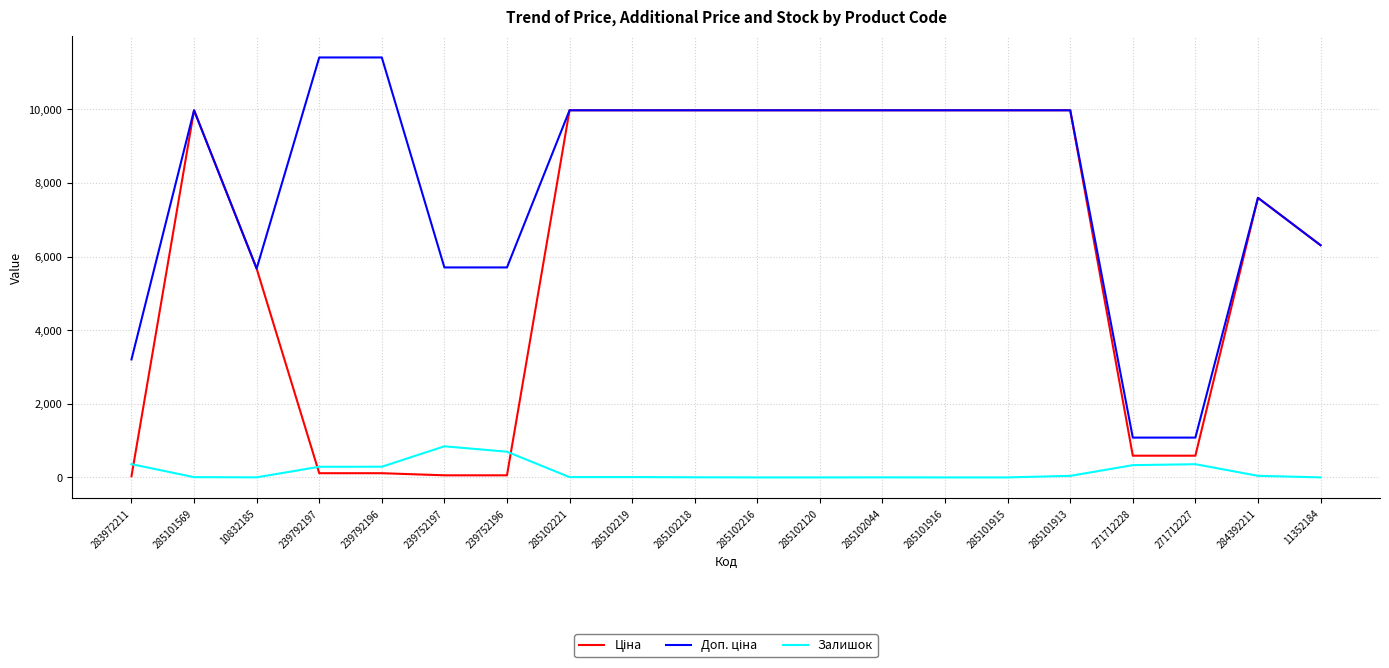

What is the difference between the highest and lowest values at 285102120?

9975.0